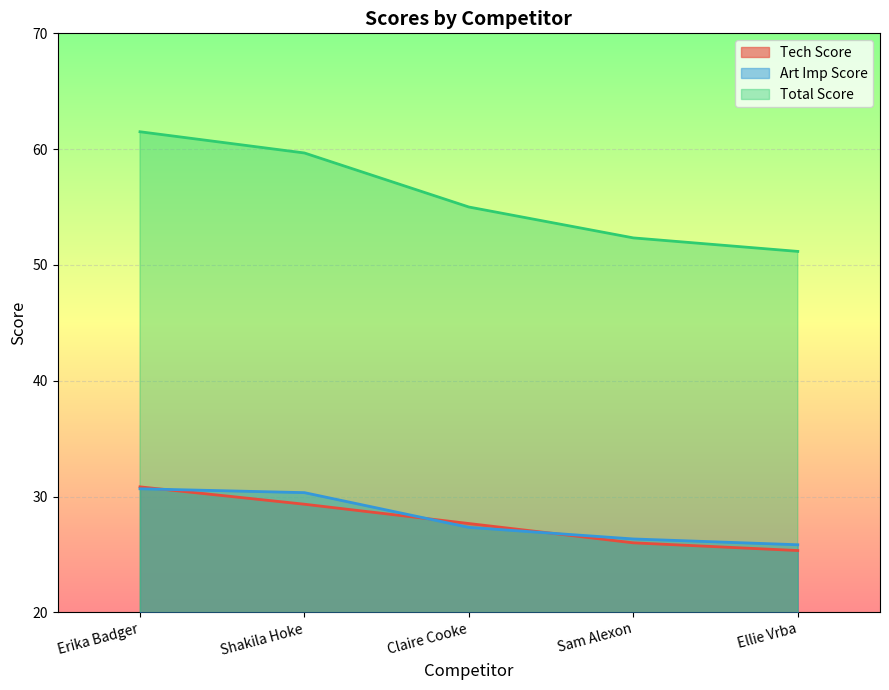

What position from the right is Ellie Vrba?

1